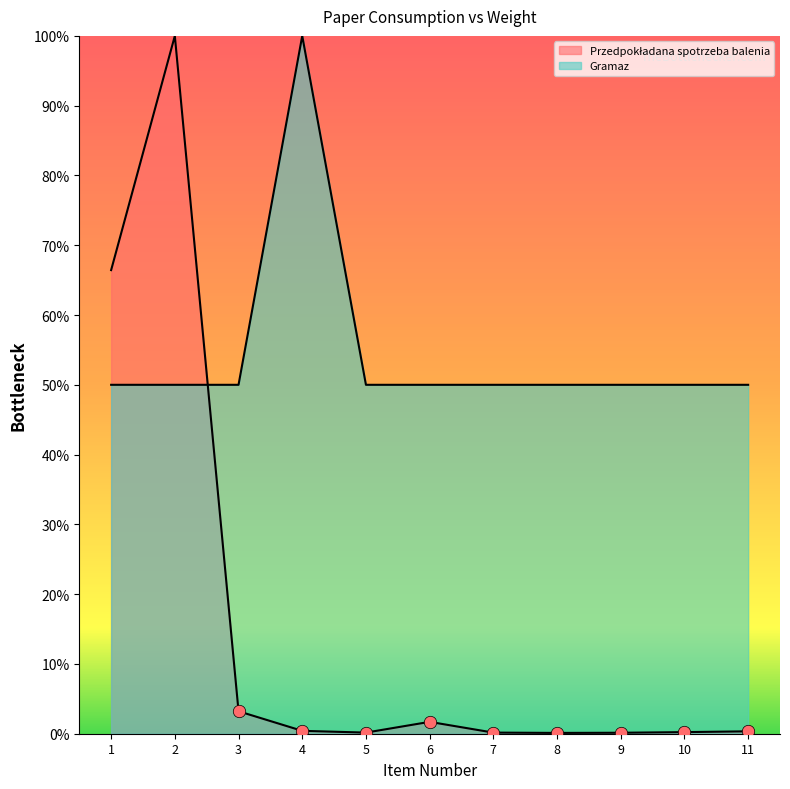

Which series has the largest total across all categories?

Gramaz